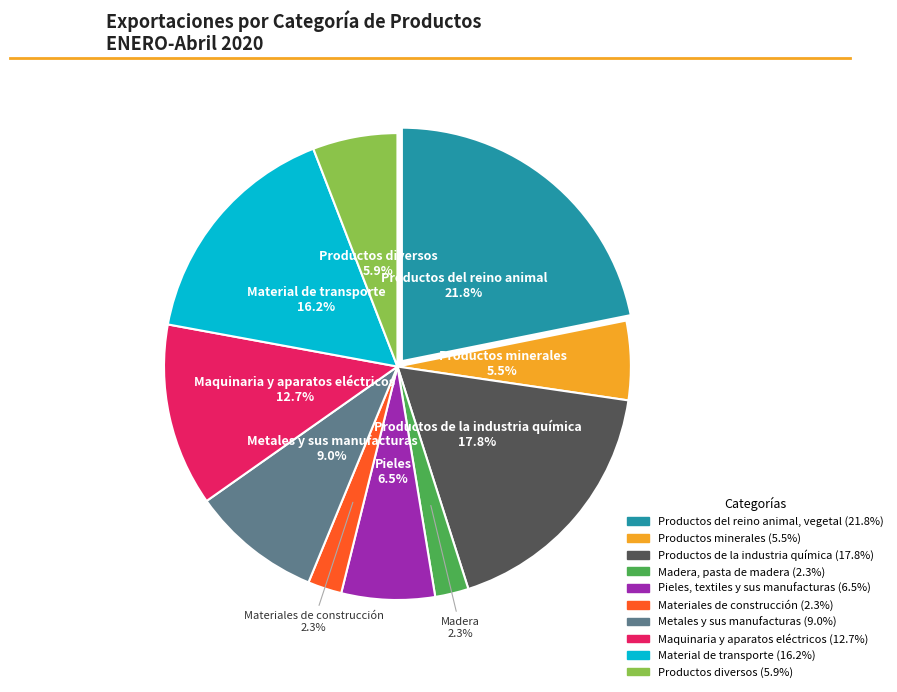

How many segments does this pie chart have?

10